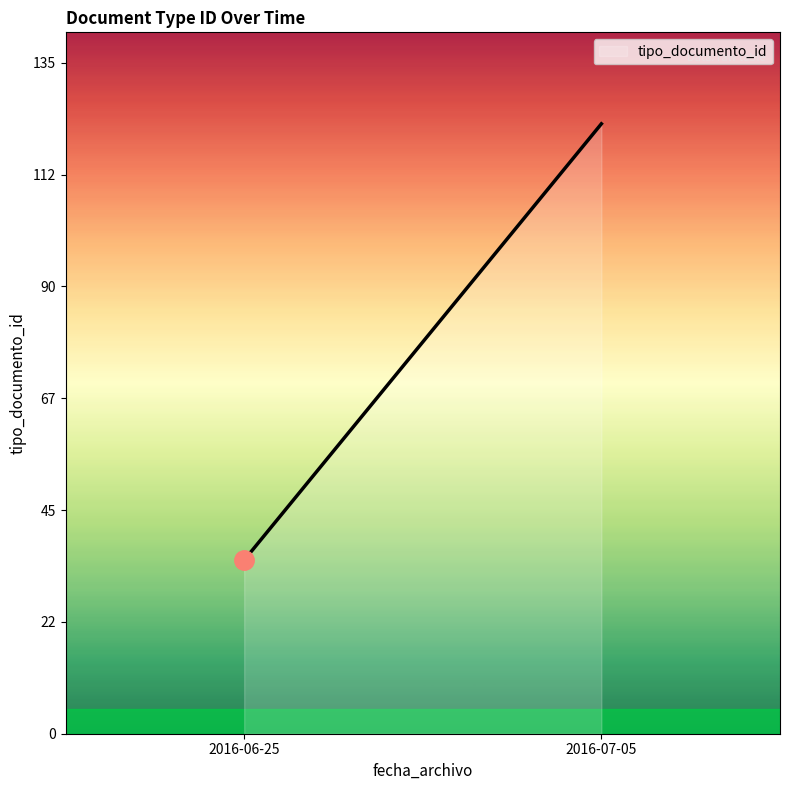

Which label corresponds to the smallest value in the chart?

2016-06-25